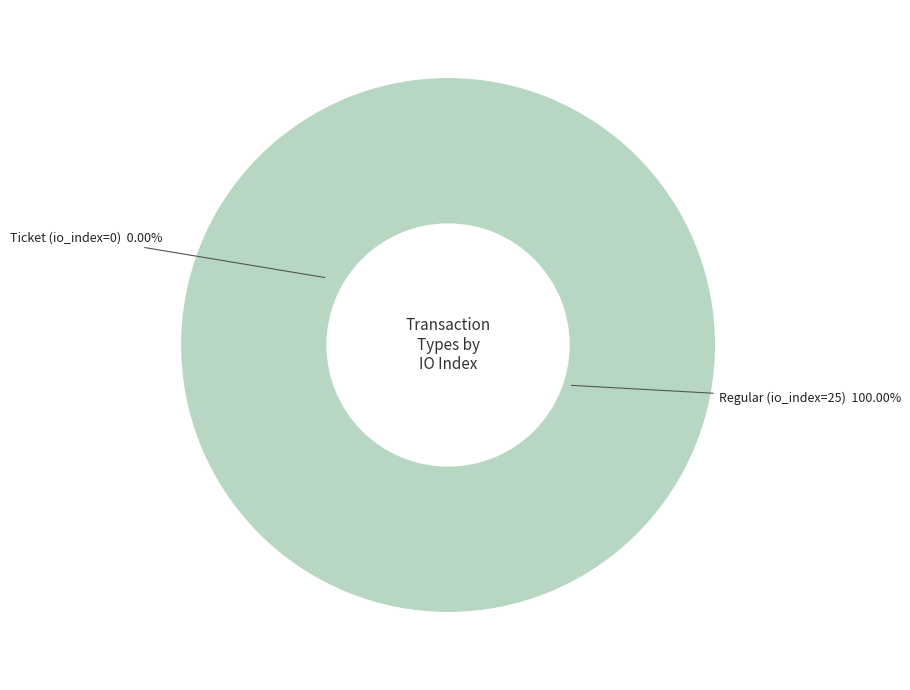

Is it true that Ticket (io_index=0) is 0% of the pie?

True